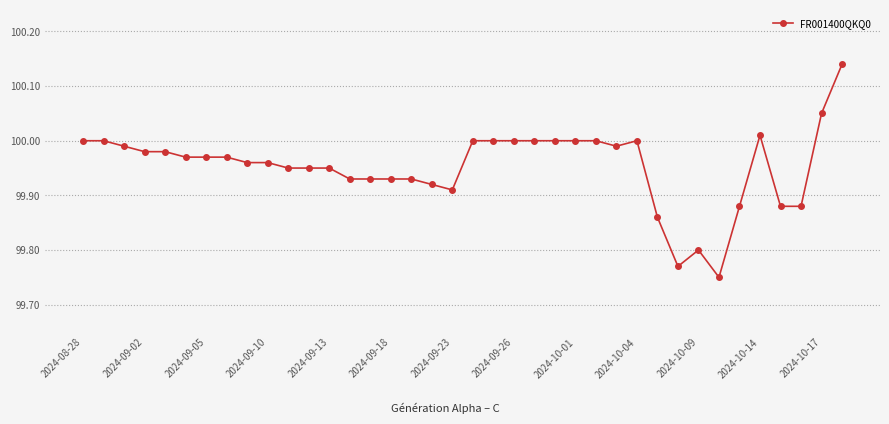

How many lines are shown in the chart?

1